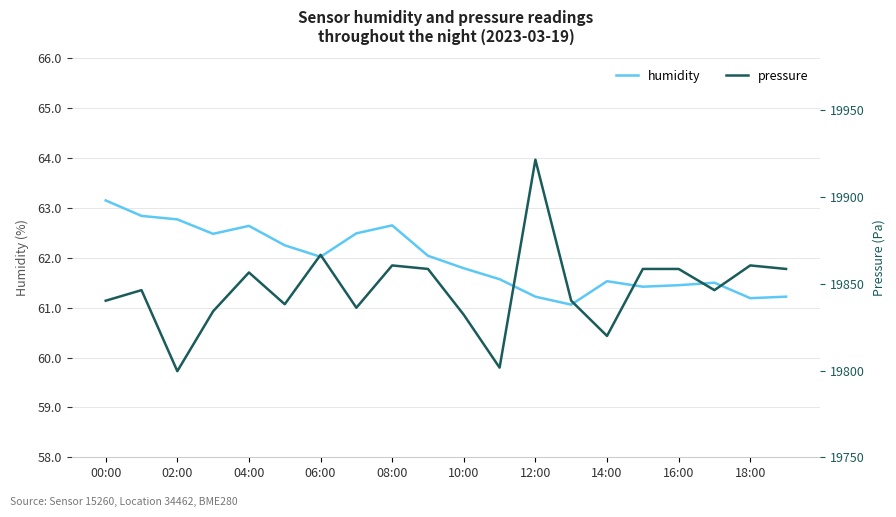

The humidity series shows 94.8 at 06:00. True or false?

False